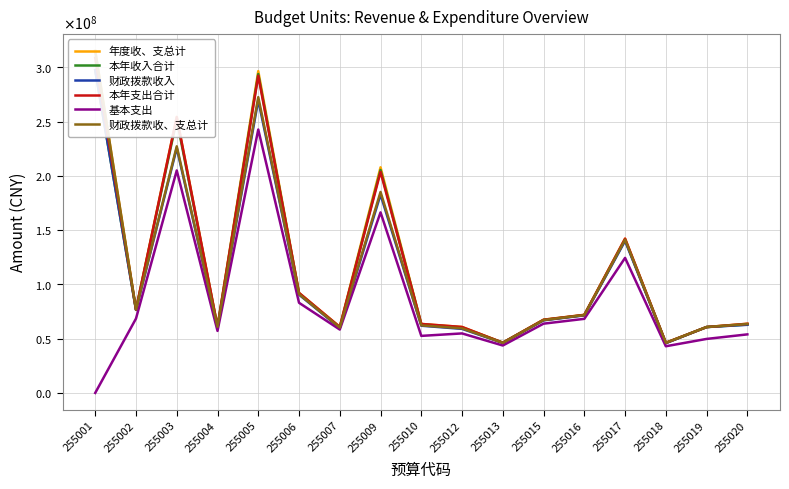

Does the chart have visible grid lines?

Yes